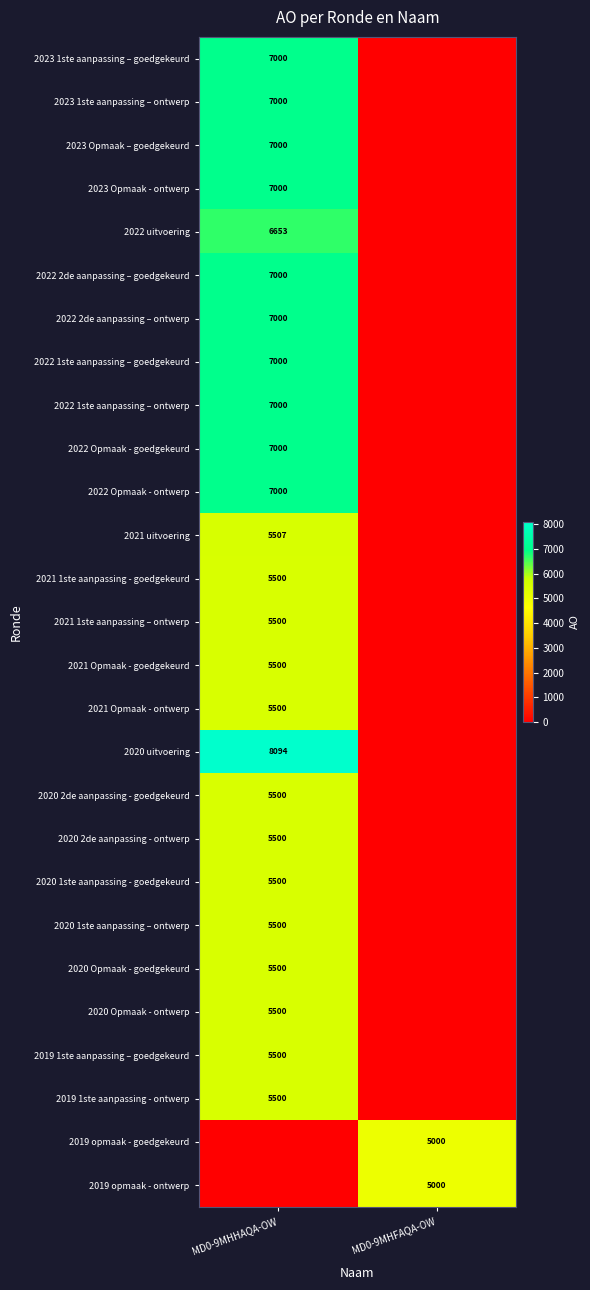

True or false: 2021 uitvoering has a value of 5507 at MD0-9MHHAQA-OW.

True